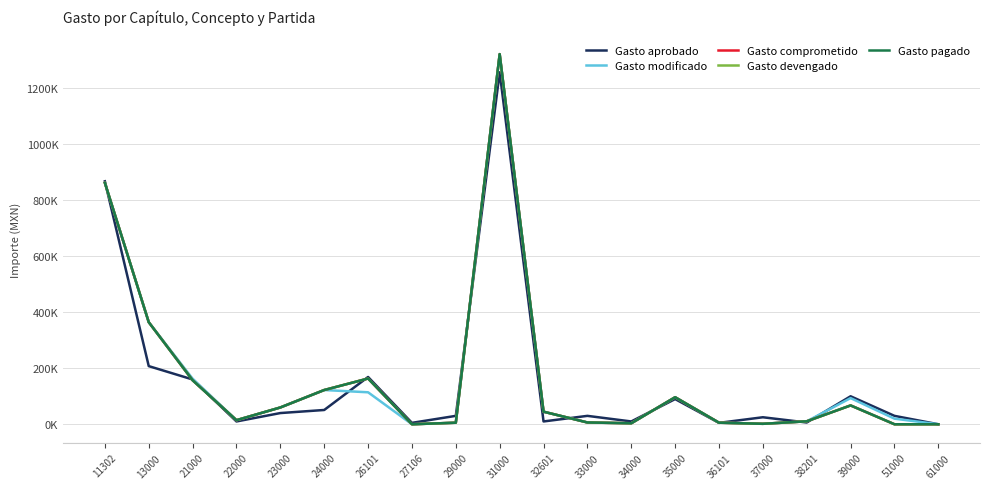

At how many categories does at least one series exceed 403505?

2